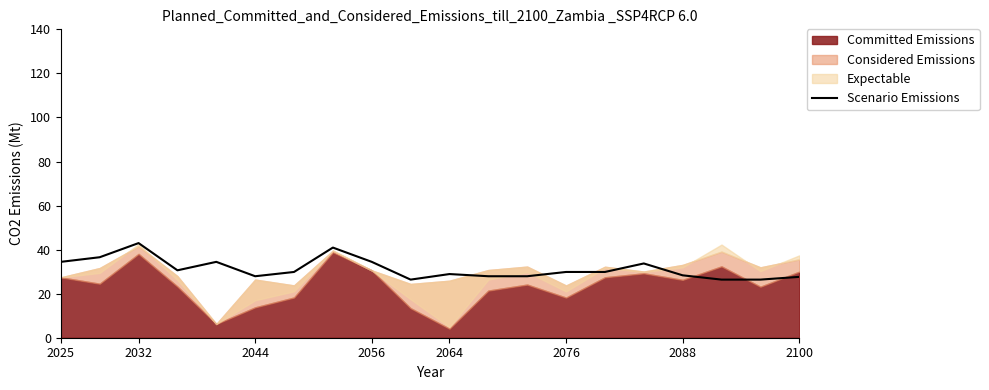

What is the value of the 2nd point from the left?

36.5